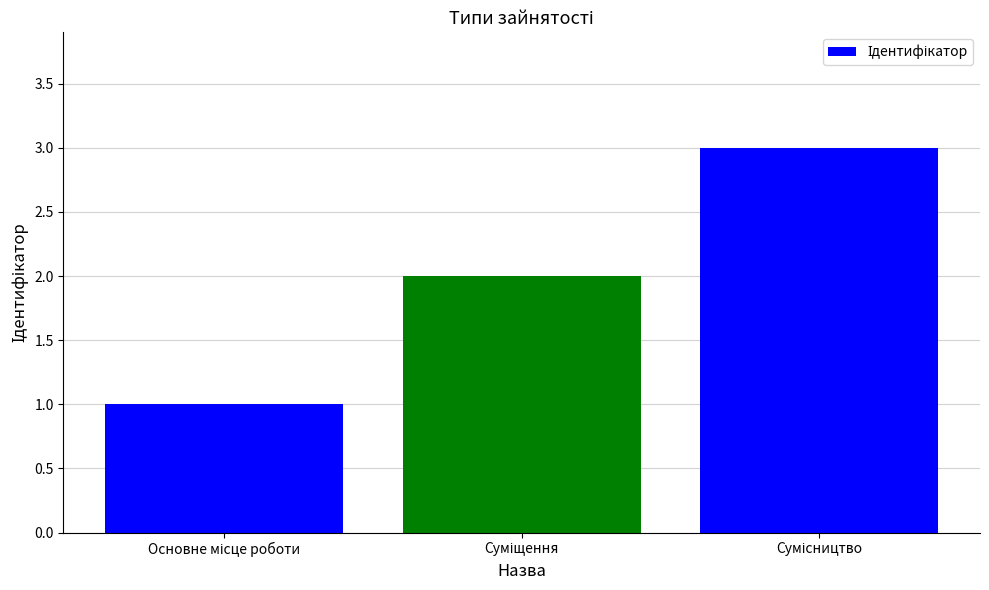

What is the sum of all values?

6